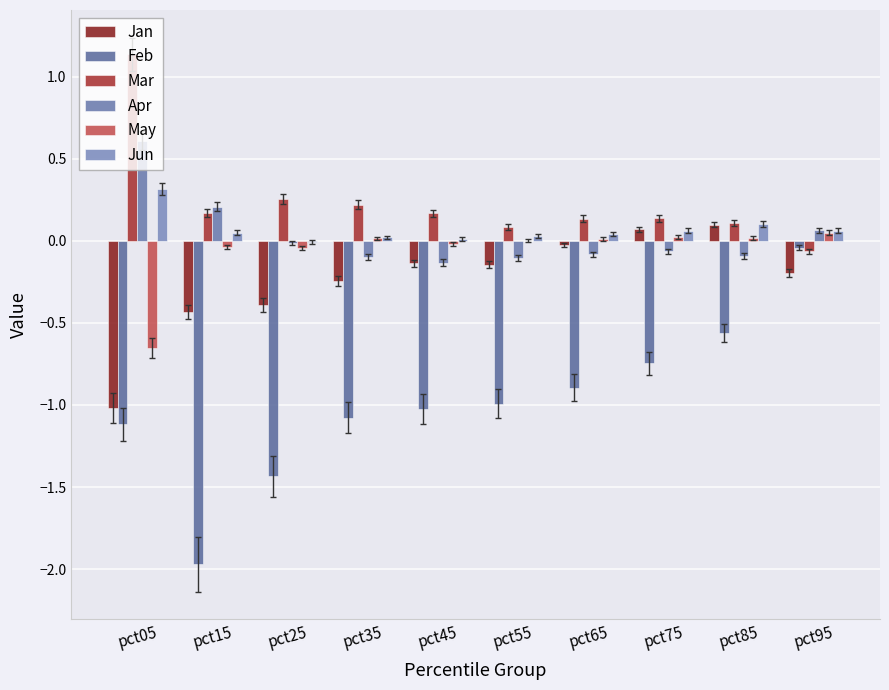

What is the total value across all series at pct65?

-0.8